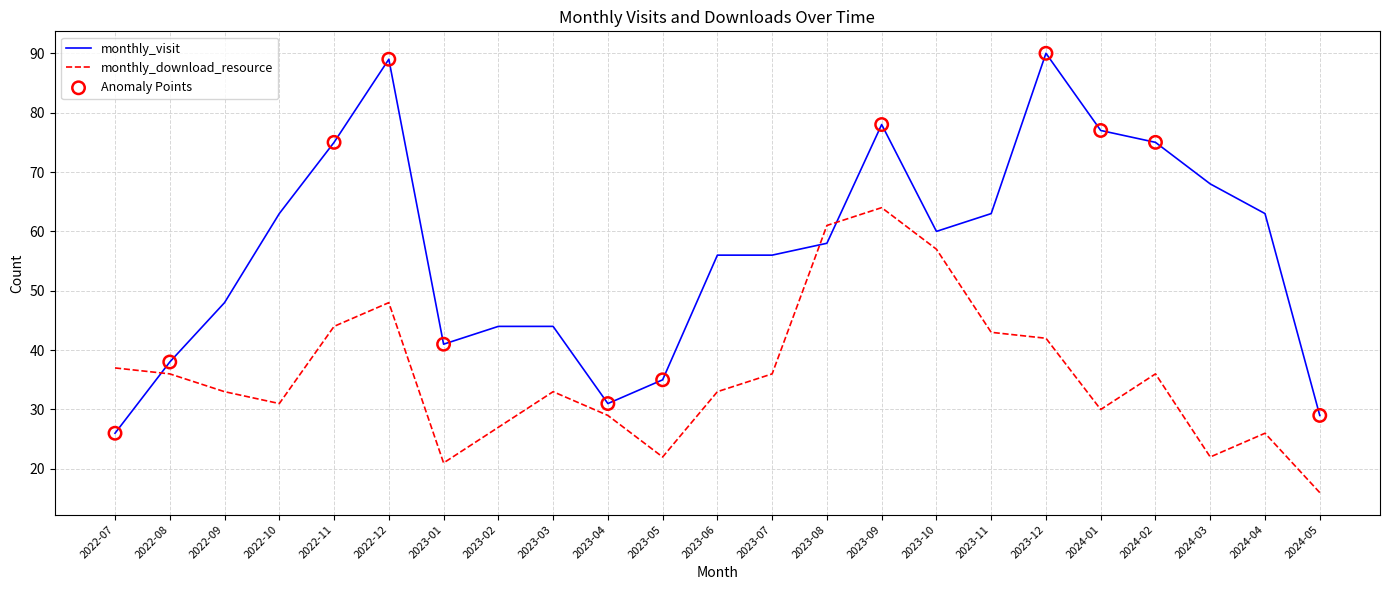

Which series changed the most between 2023-03 and 2024-01?

monthly_visit